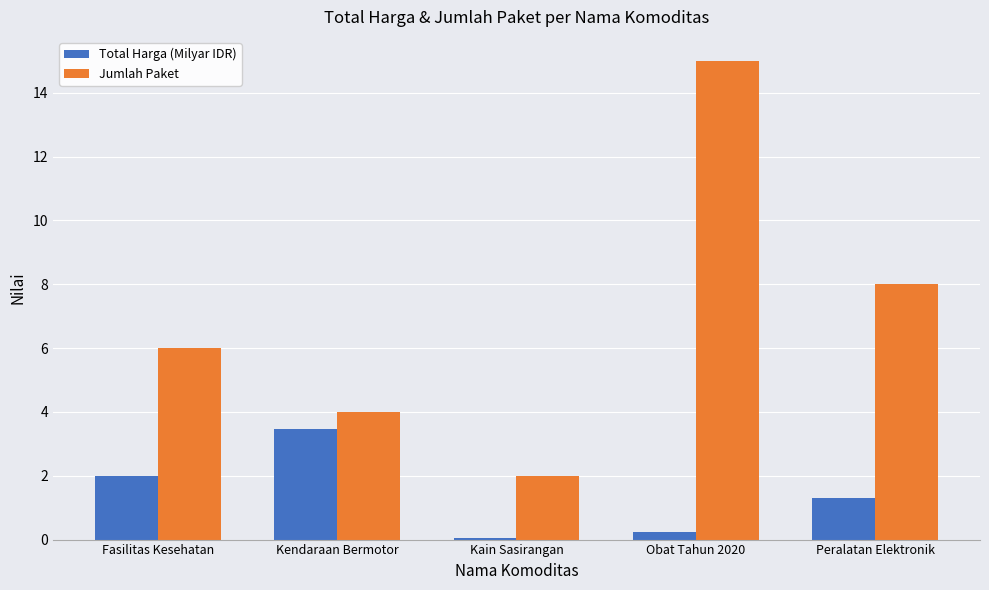

At which category is the sum across all series the highest?

Obat Tahun 2020